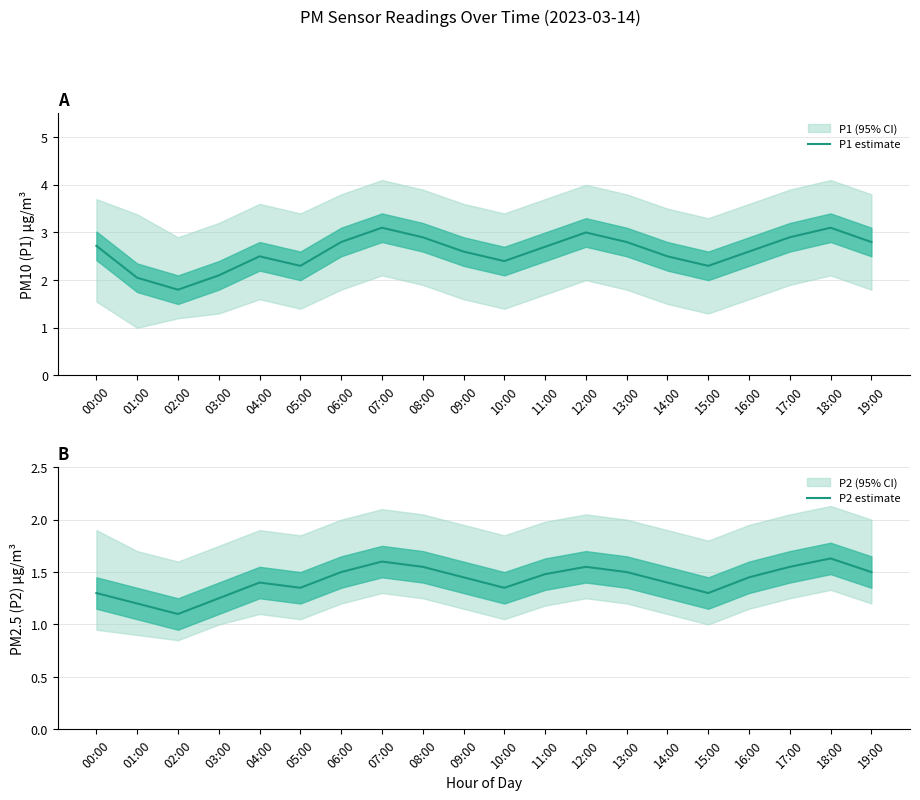

What is the maximum value shown in the chart?

3.1